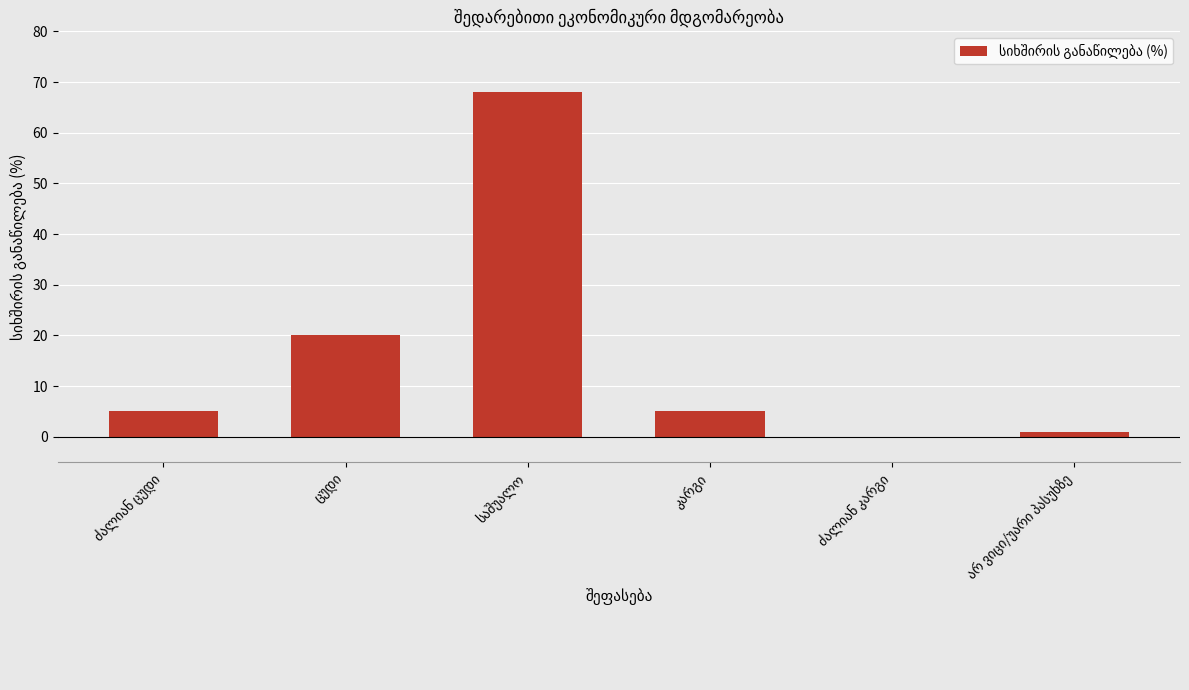

What is the sum of all values?

99